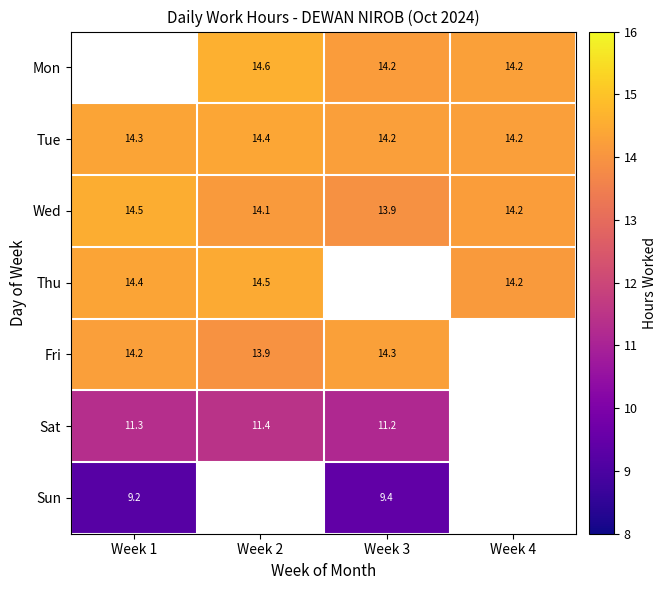

The value of Tue at Week 1 is 14.3. True or false?

True